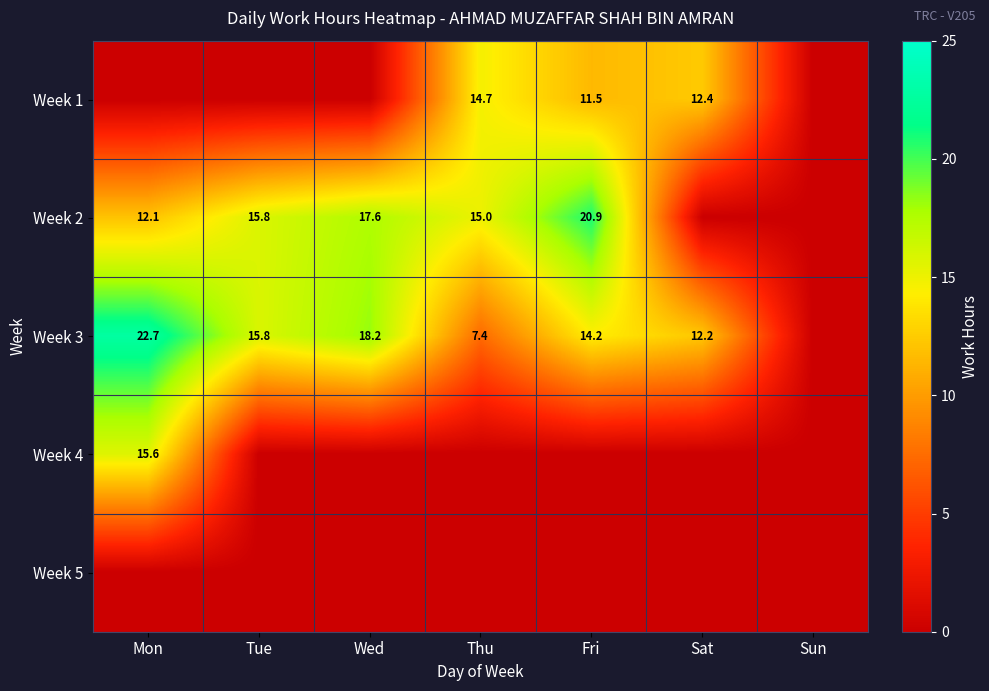

The Week 2 series shows 17.6 at Wed. True or false?

True